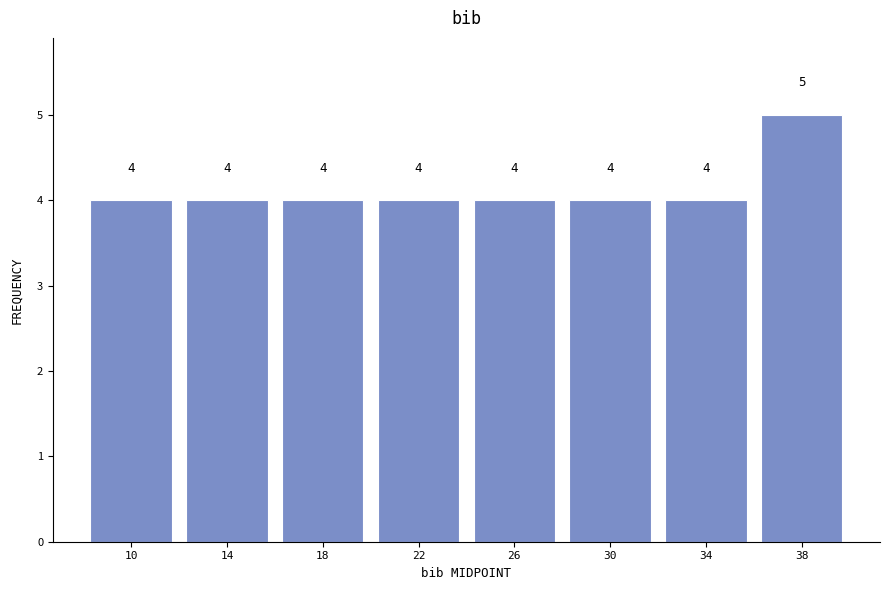

What is the height of the bar covering 32 to 36 on the x-axis?

4